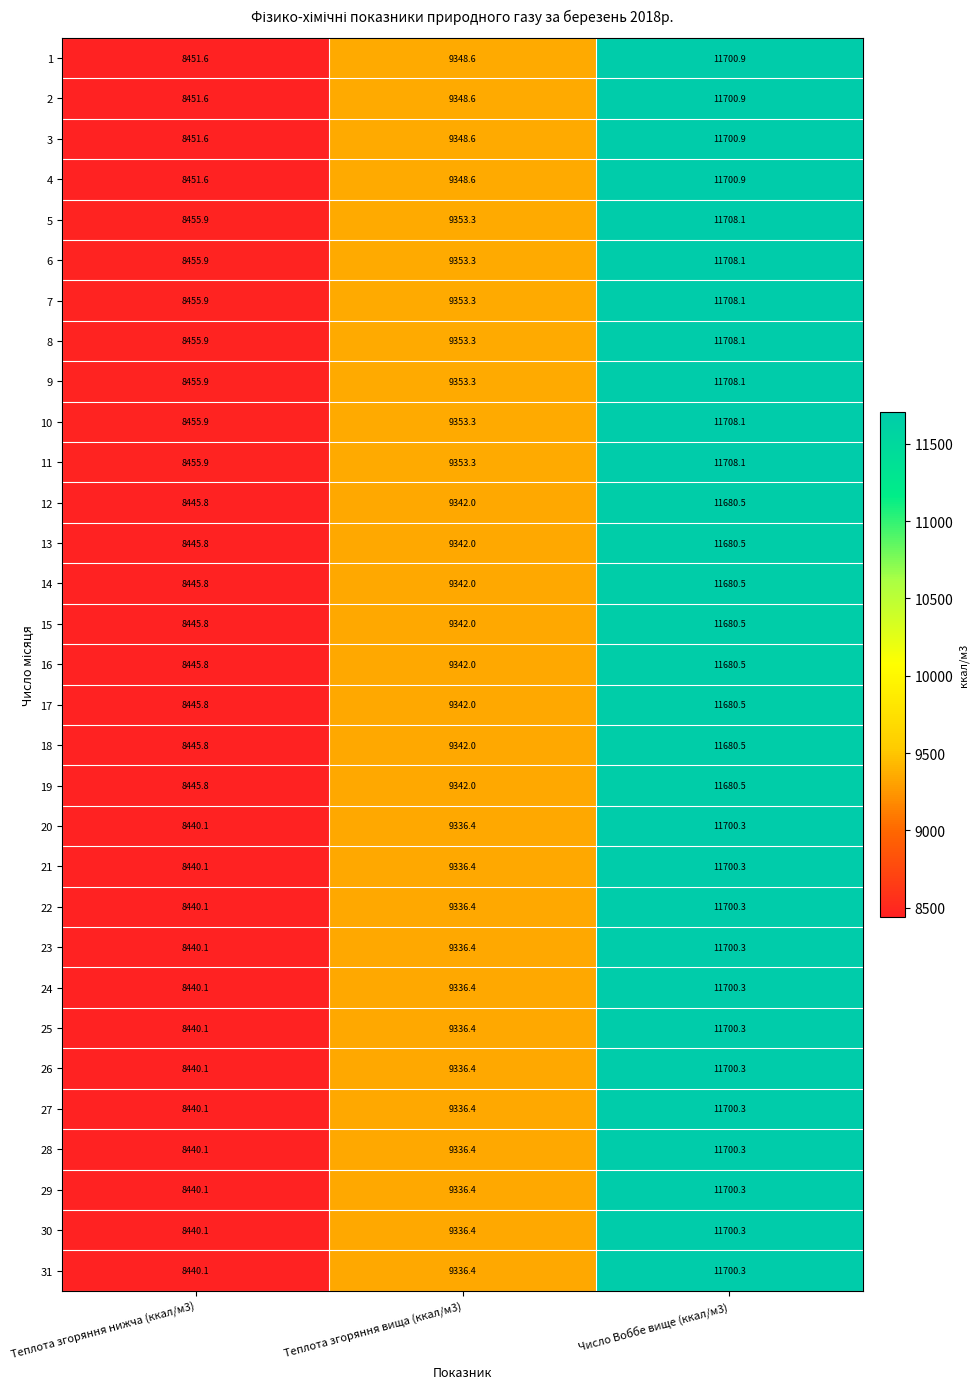

How many data points in 26 are less than 9336?

1